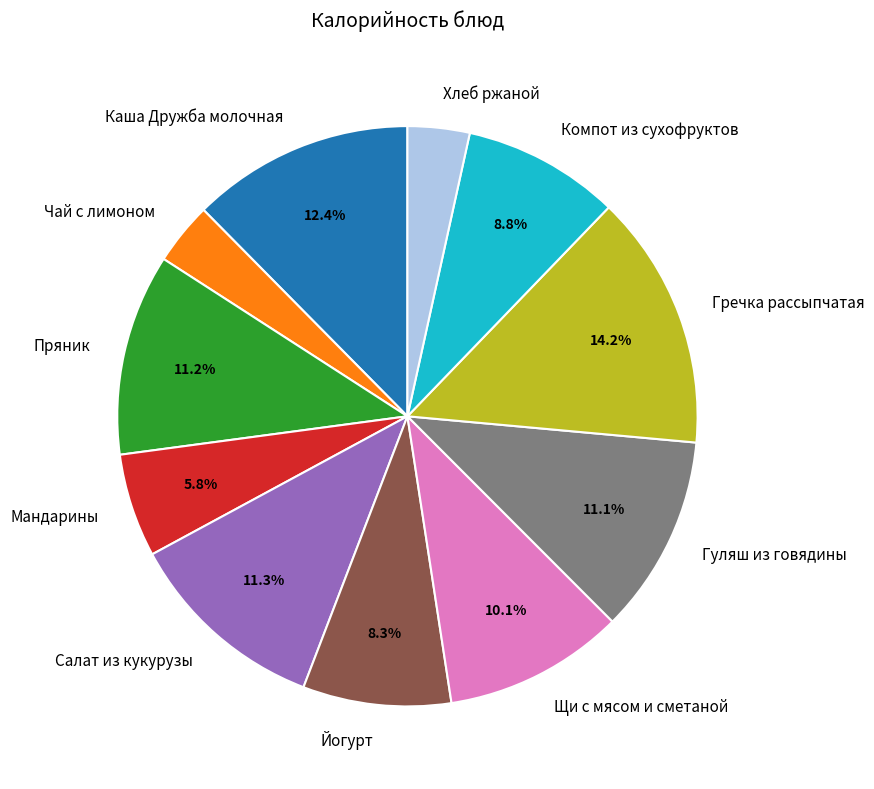

Is Йогурт the majority of the pie?

No